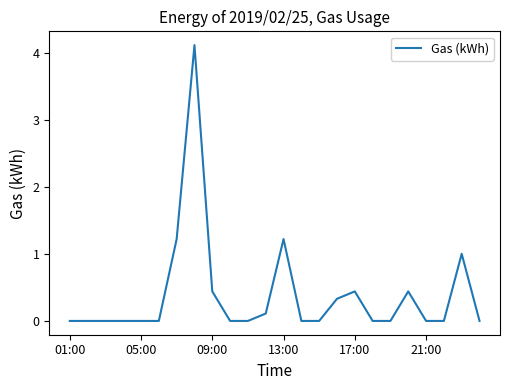

What is the difference between the maximum and minimum values?

4.1